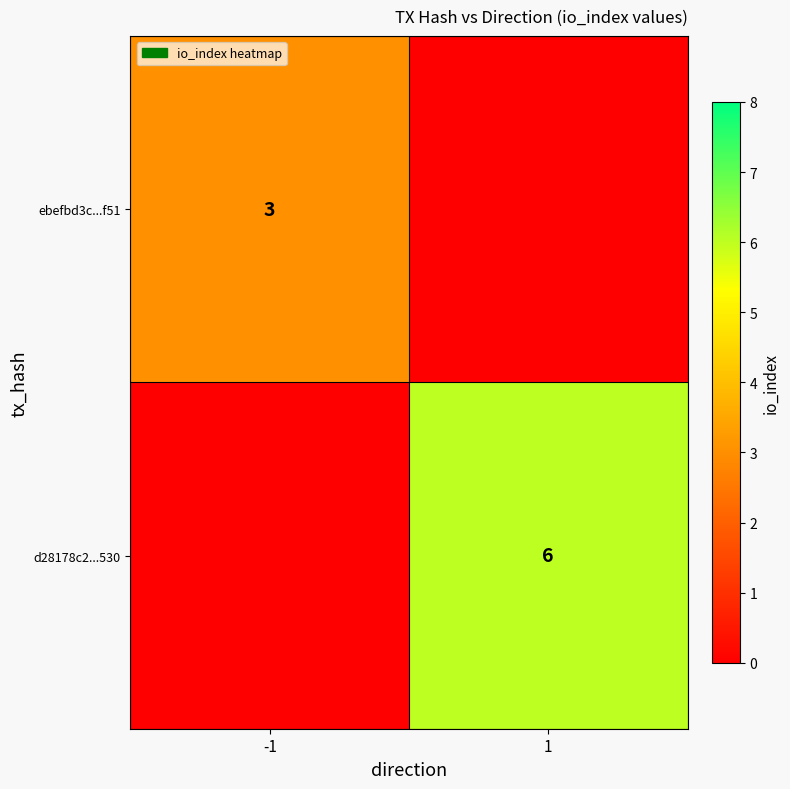

The d28178c2...530 series shows 10 at 1. True or false?

False